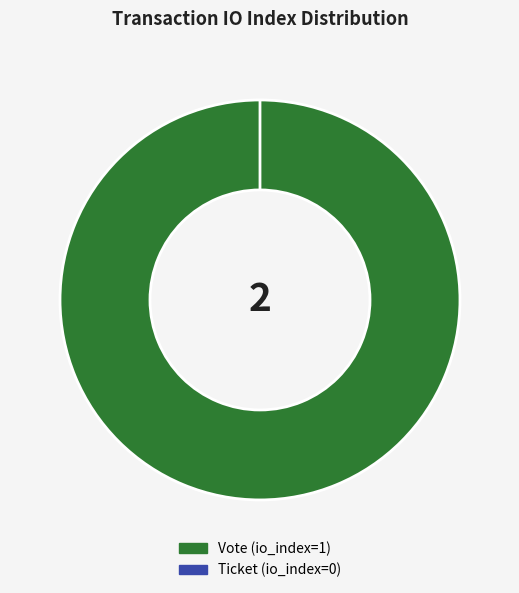

To the nearest percent, what percentage of the pie is Vote (io_index=1)?

100%